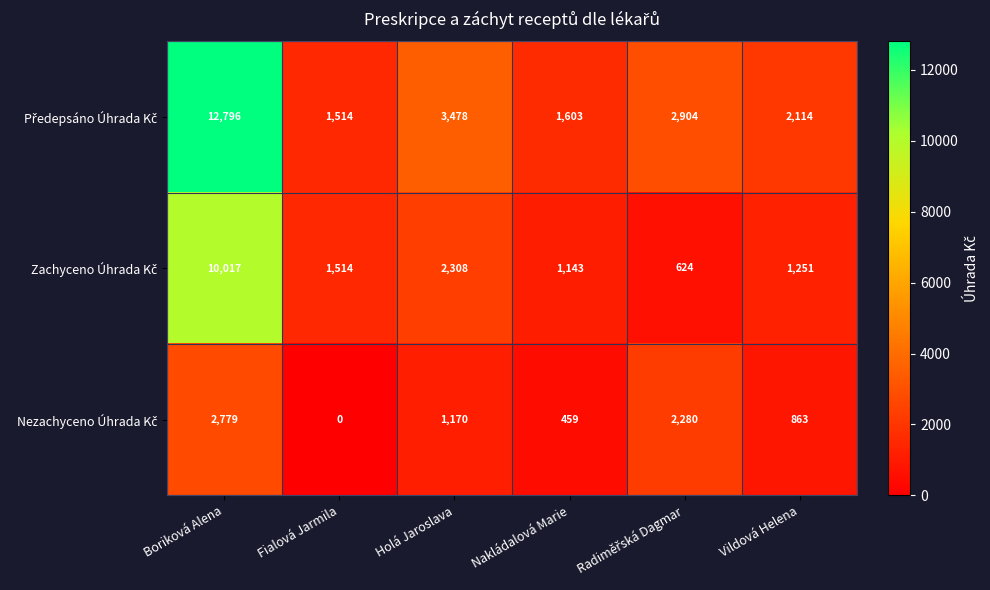

What is the spread (max minus min) of values at Fialová Jarmila?

1514